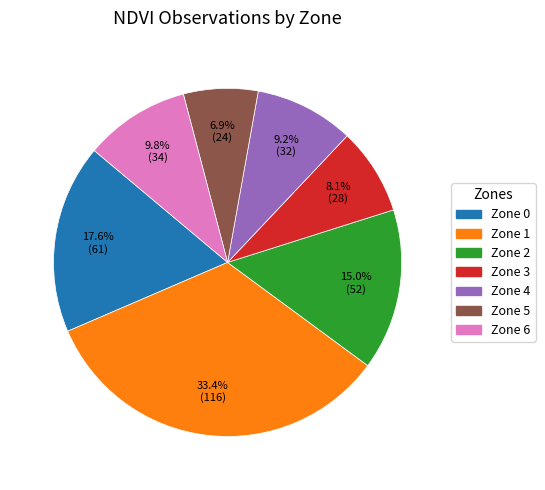

True or false: Zone 0 accounts for 18% of the total.

True